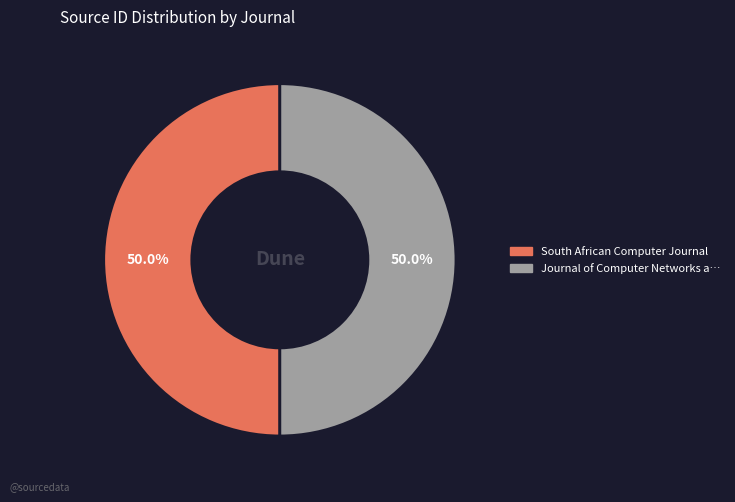

Which category accounts for the majority?

South African Computer Journal